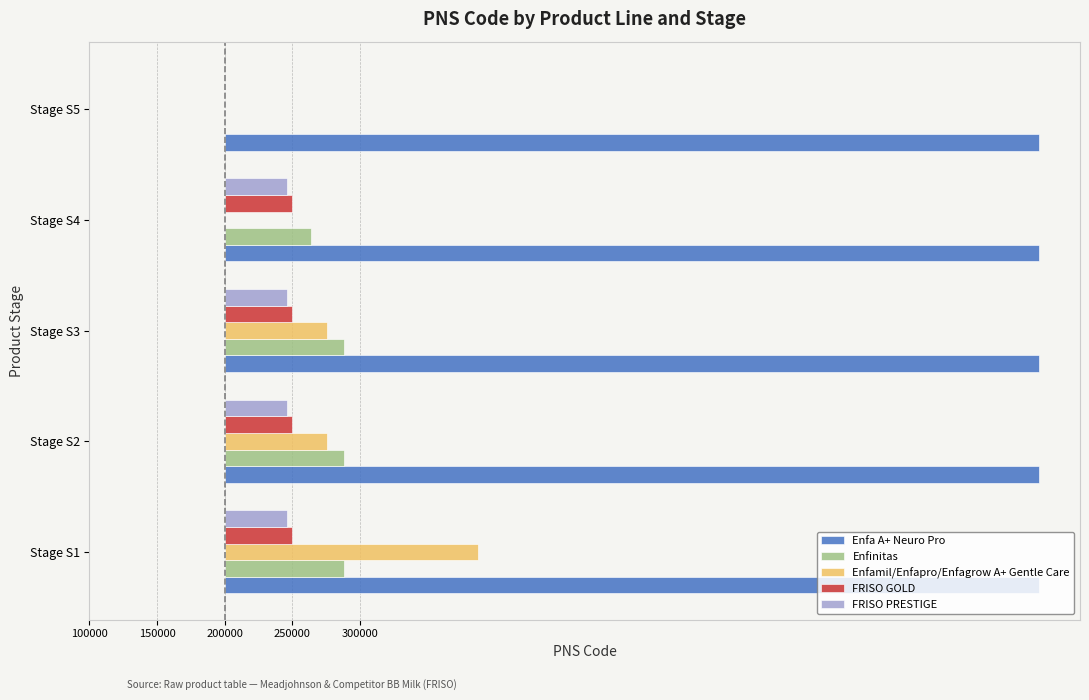

At how many categories does at least one series exceed 236552?

5